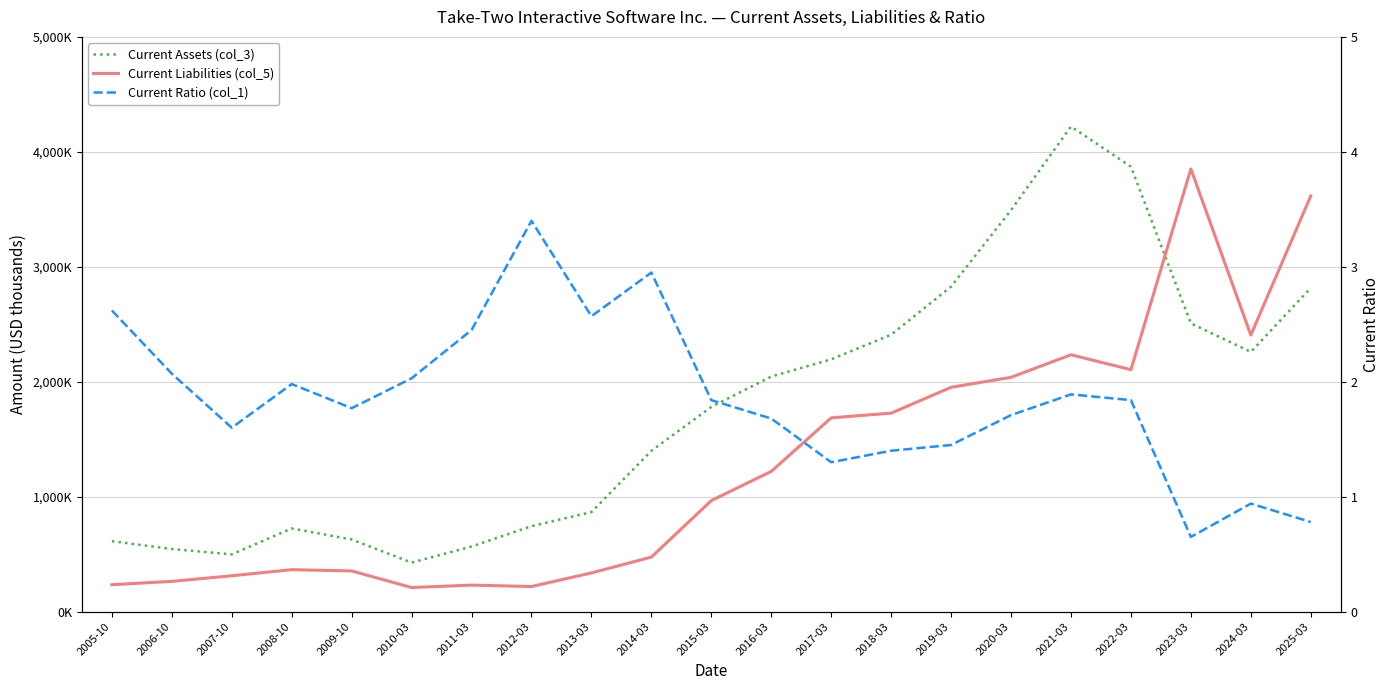

Is this an area chart (filled region under the line)?

No